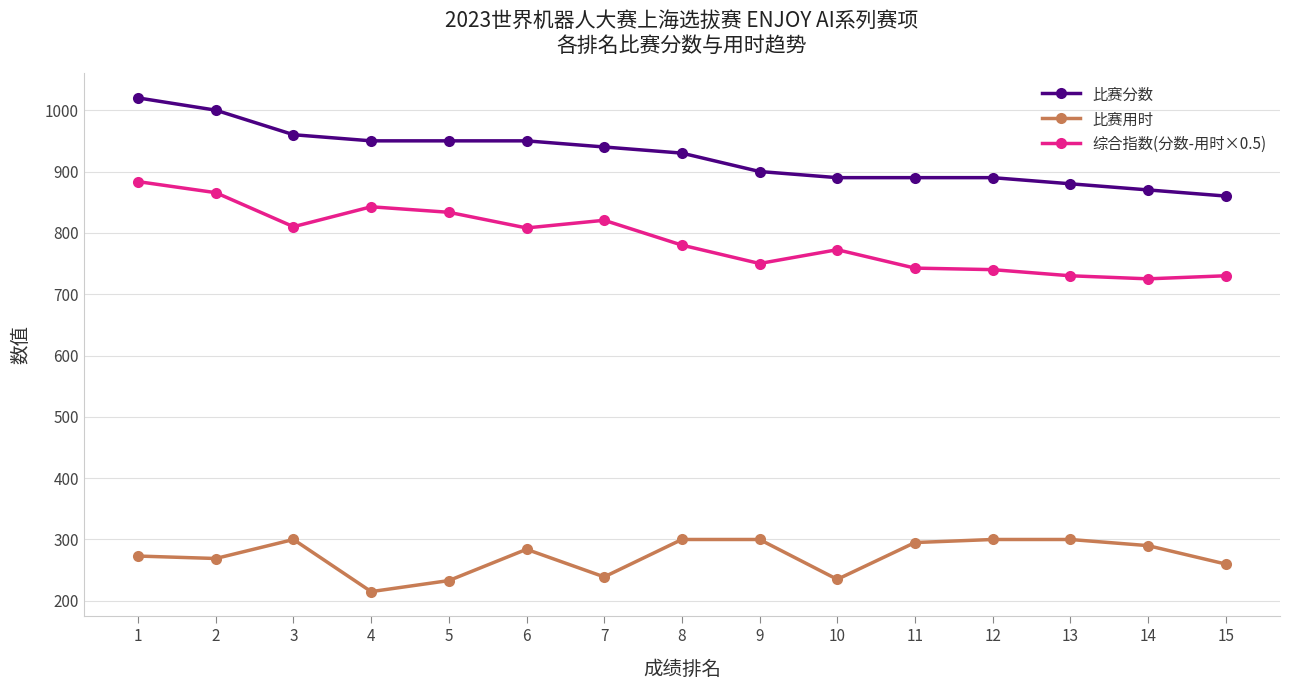

Does the chart display data point markers on the line(s)?

Yes